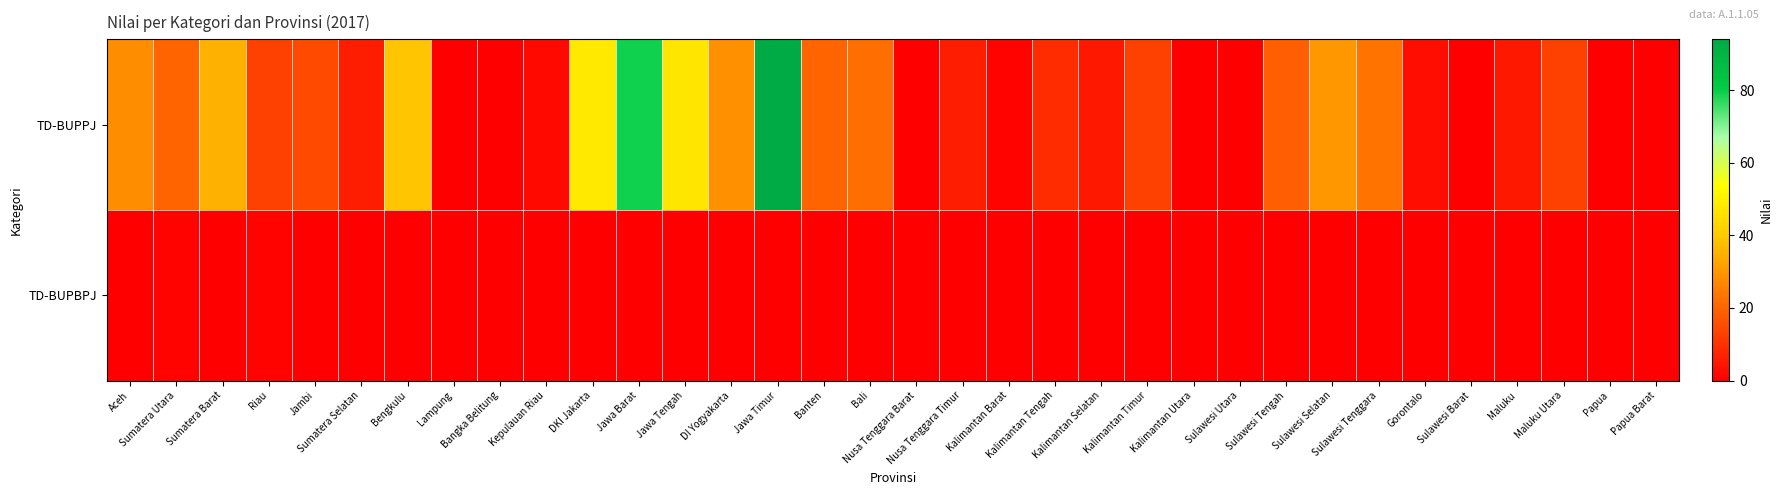

Which has a higher value, Sulawesi Barat or Bengkulu?

Bengkulu